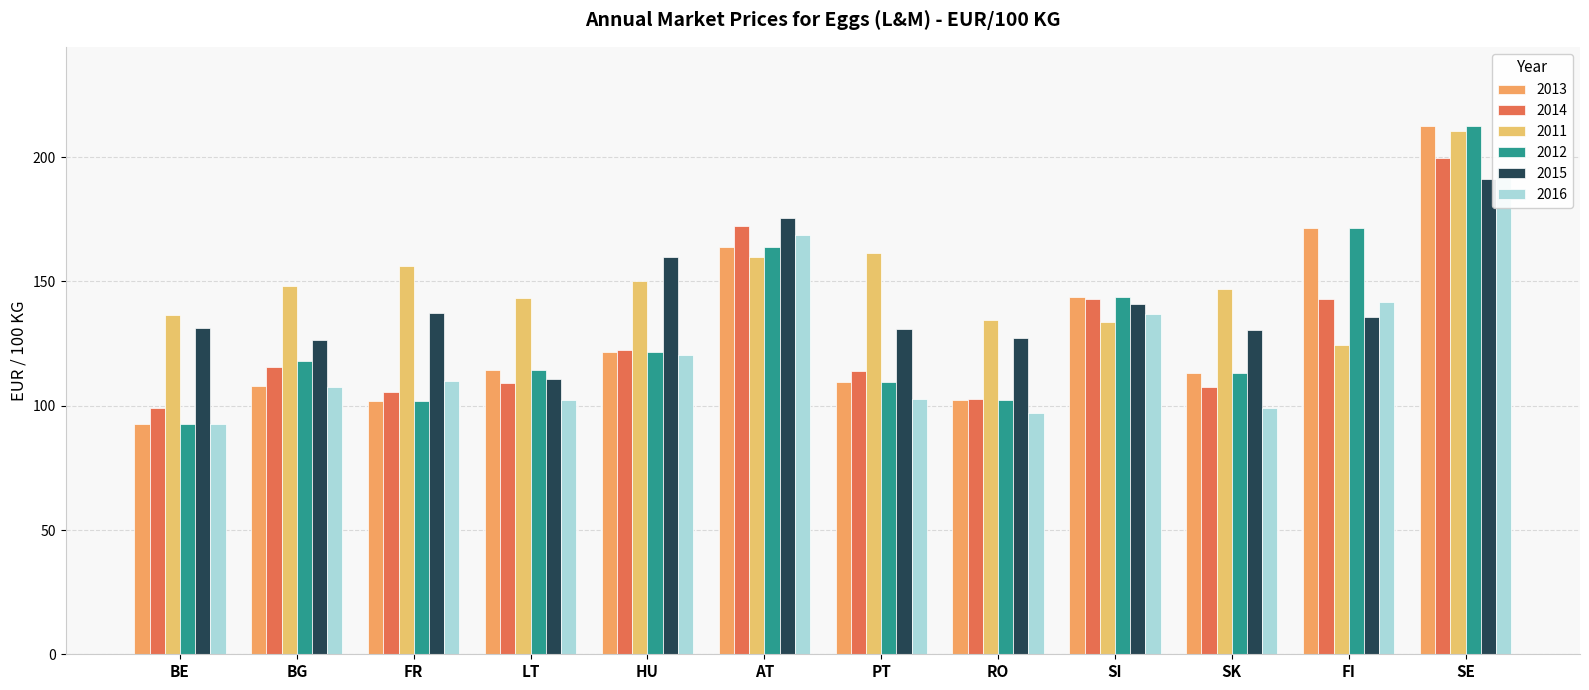

Is it true that 2014 equals 153.3 at LT?

False